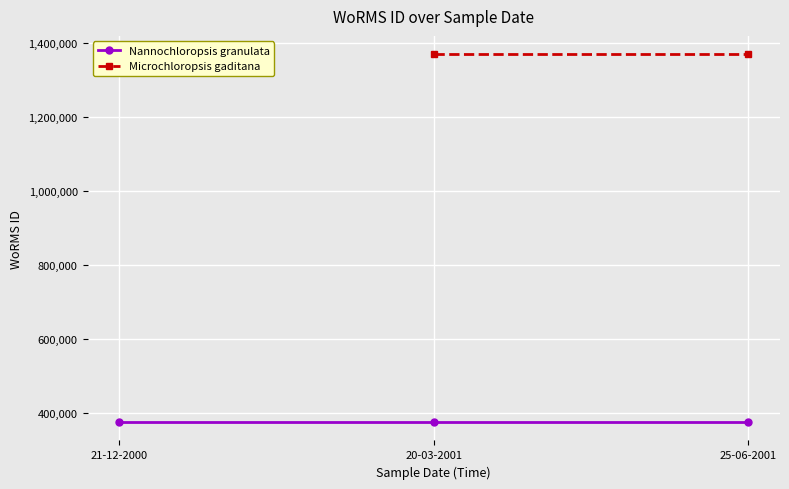

Between 20-03-2001 and 25-06-2001, which series saw the biggest shift?

Nannochloropsis granulata